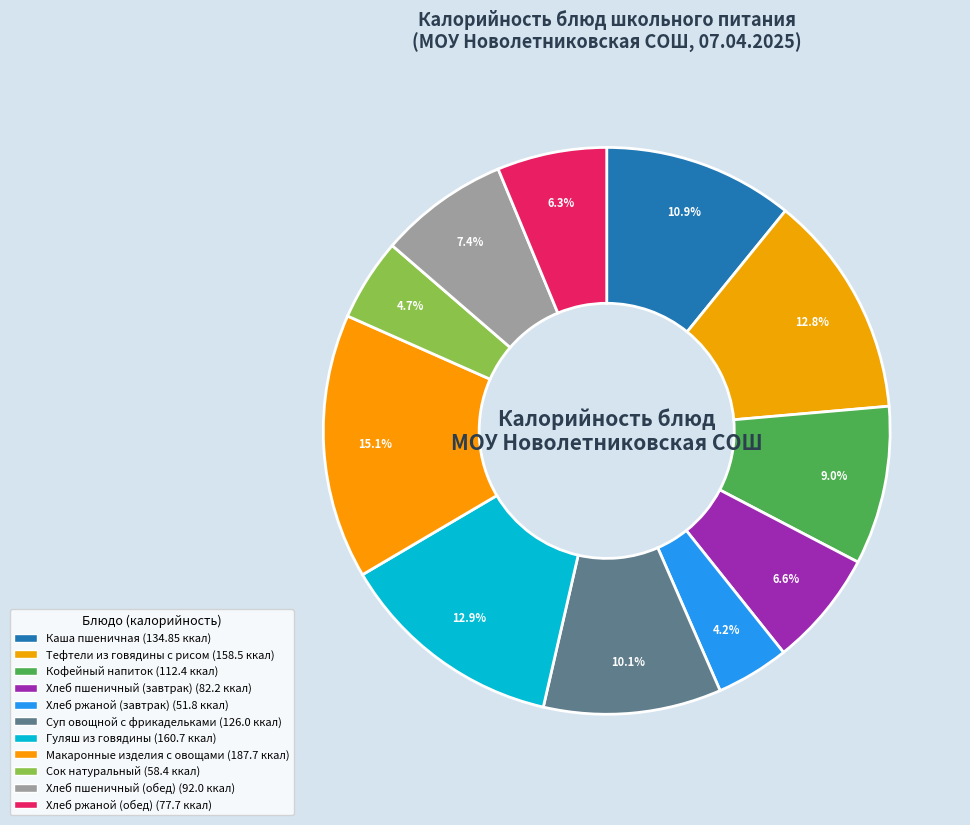

What percentage is the Хлеб пшеничный (завтрак) slice, to the nearest percent?

7%